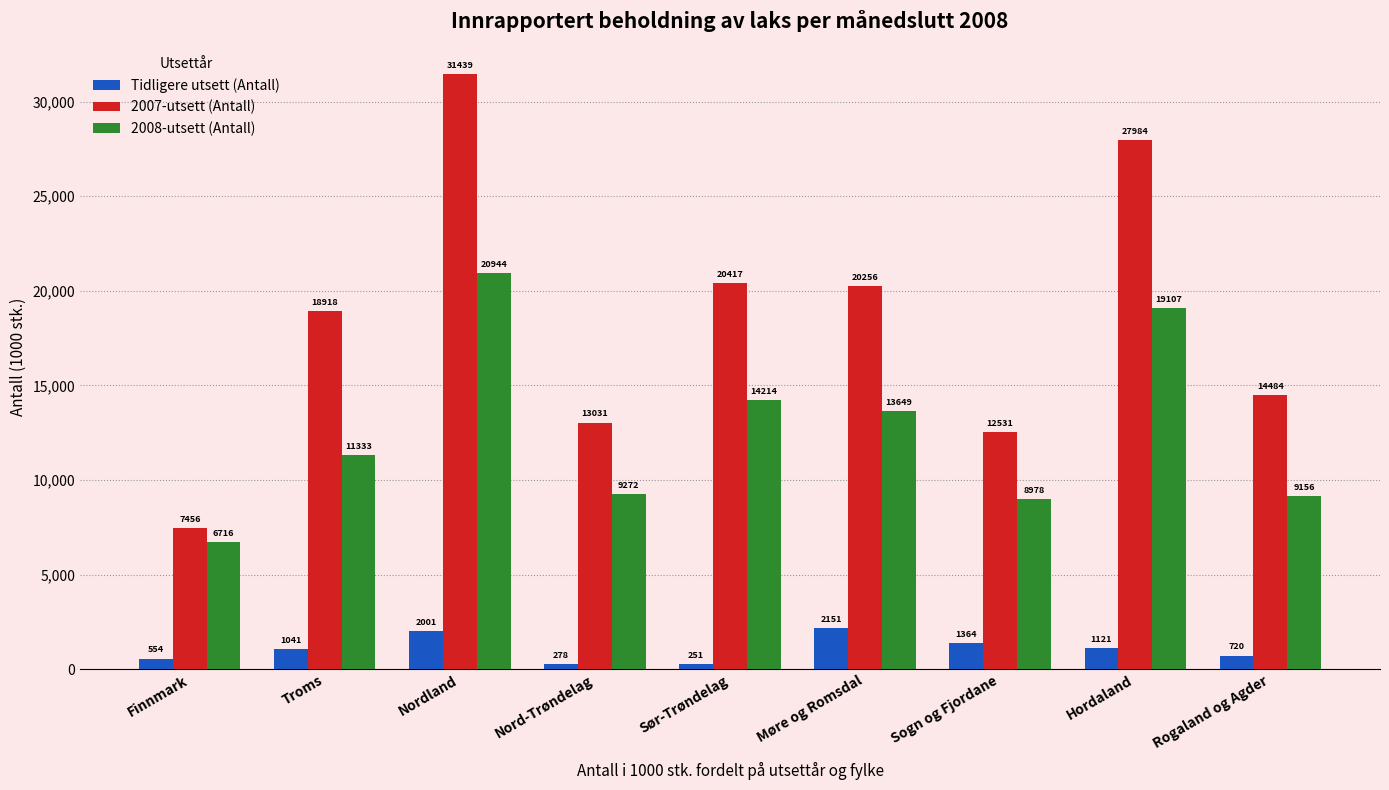

The Tidligere utsett (Antall) series shows 1363.9 at Sogn og Fjordane. True or false?

True